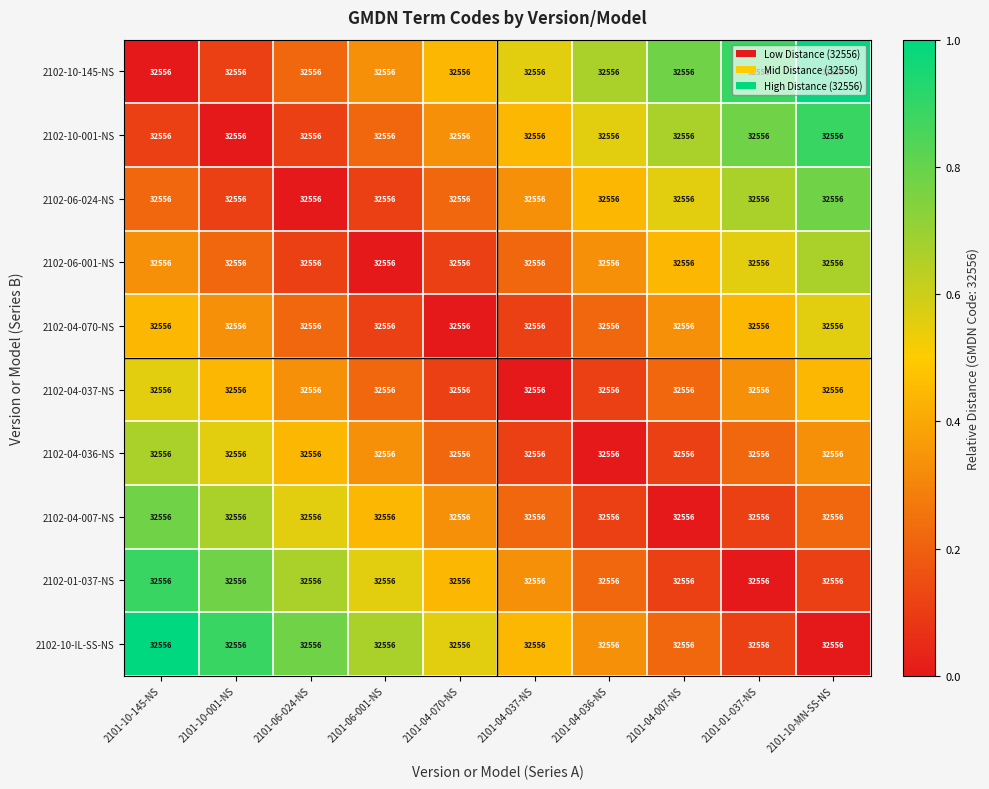

At which label does 2102-10-IL-SS-NS reach its peak?

2101-10-145-NS